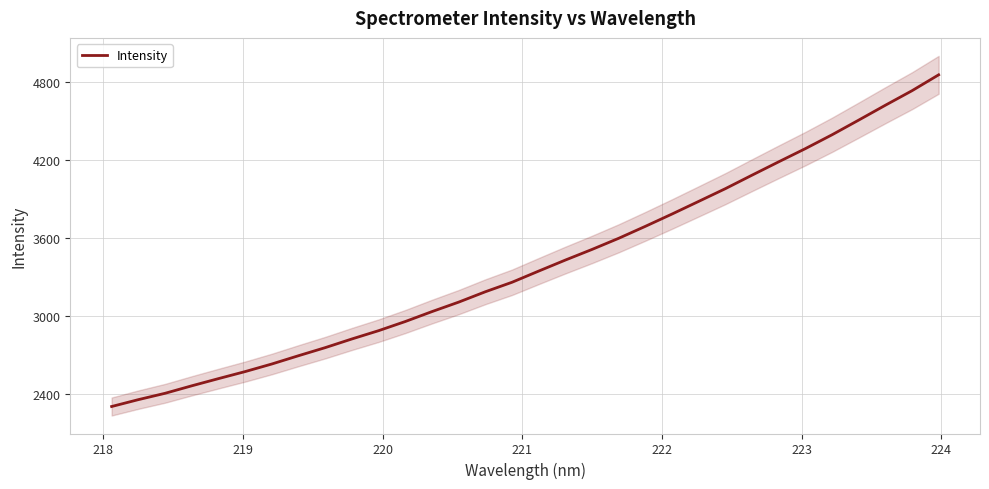

What is the minimum value for Intensity?

2306.6